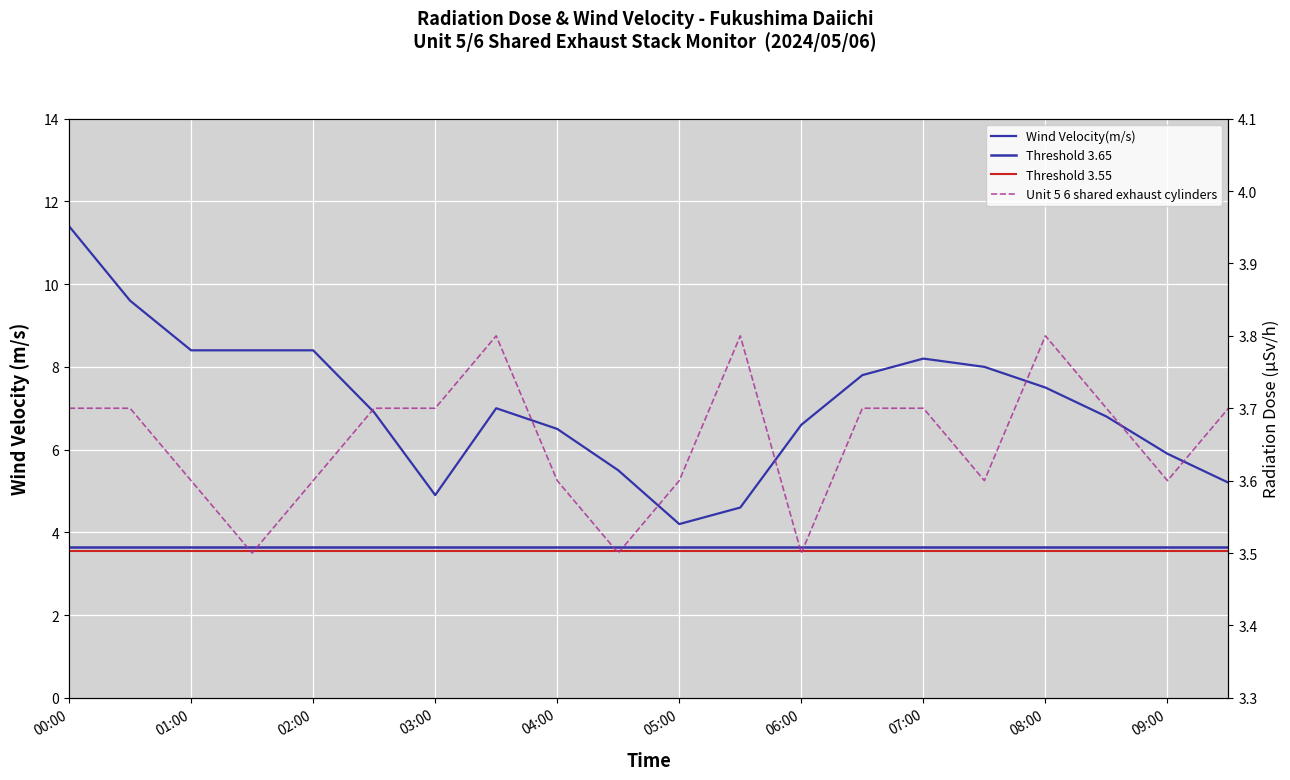

How many data points does each series have?

20